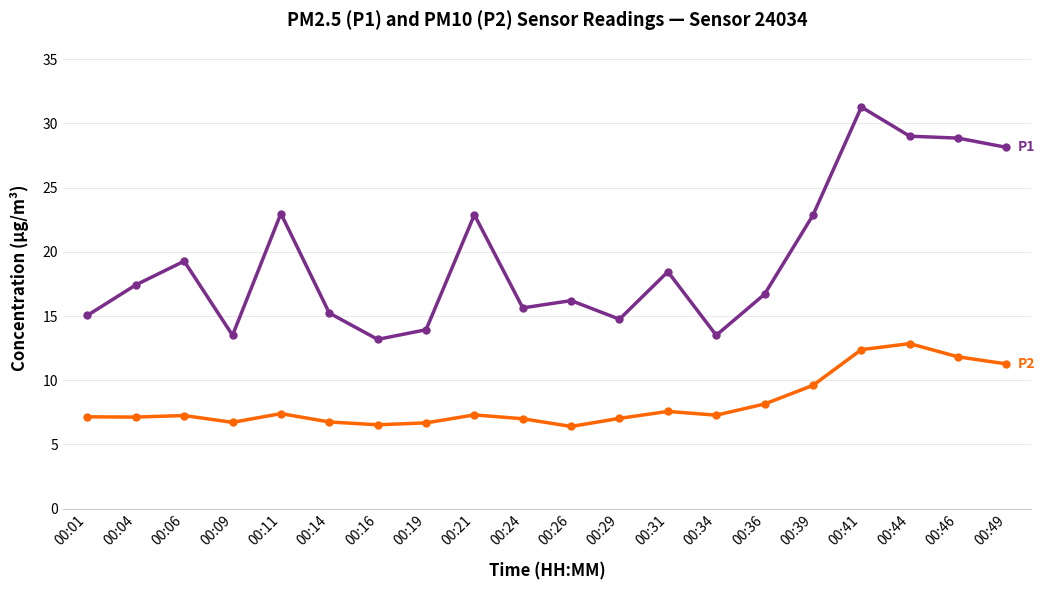

What is the greatest value displayed?

31.3